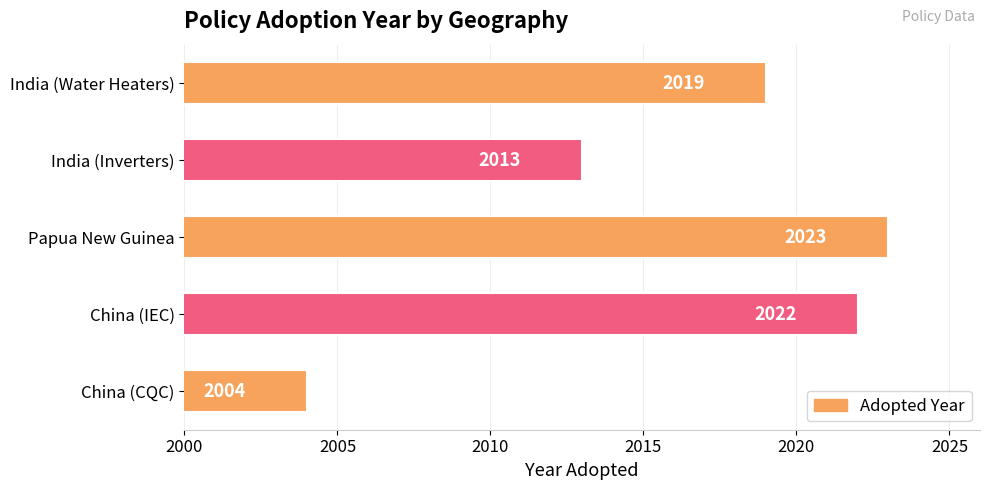

Is it true that the value at India (Water Heaters) is 2019?

True